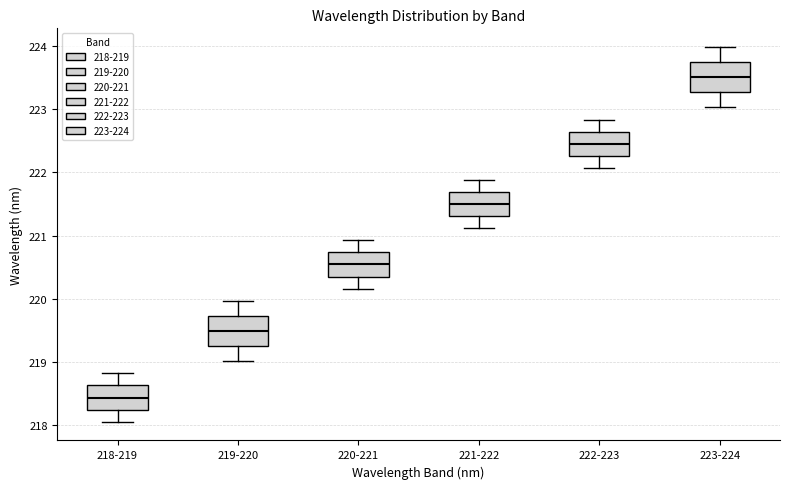

Reading left to right, transcribe this box plot: for each box, give where its median line is, the range the box spans, and where its two whiskers end, as read against the y-axis. The values are not printed on the chart, so give them approximately, as read against the axis.

218-219: median 218.4, box 218.3 to 218.6, whiskers 218.1 to 218.8
219-220: median 219.5, box 219.3 to 219.7, whiskers 219.0 to 220.0
220-221: median 220.5, box 220.4 to 220.7, whiskers 220.2 to 220.9
221-222: median 221.5, box 221.3 to 221.7, whiskers 221.1 to 221.9
222-223: median 222.5, box 222.3 to 222.6, whiskers 222.1 to 222.8
223-224: median 223.5, box 223.3 to 223.7, whiskers 223.0 to 224.0